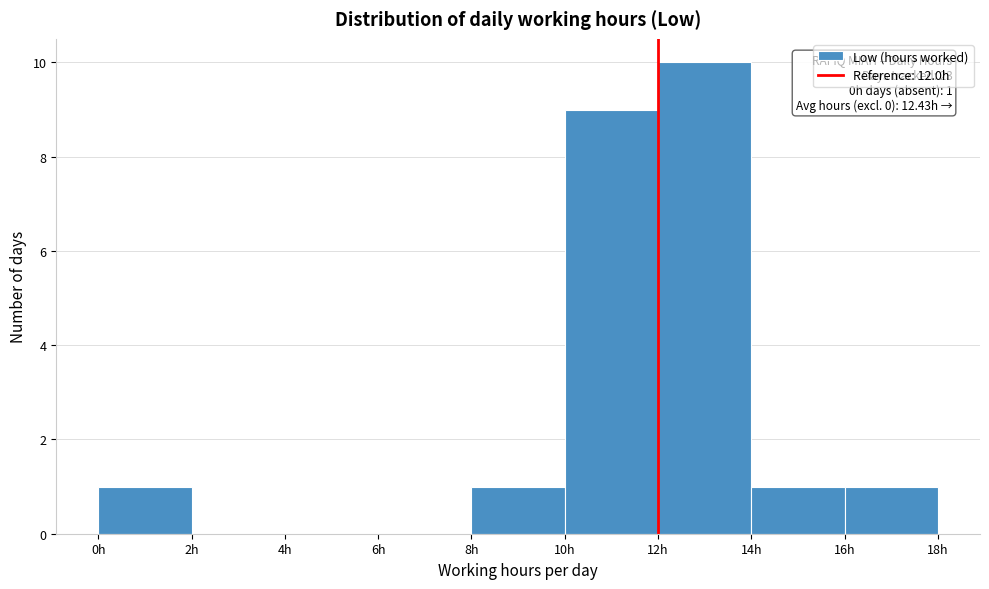

Over which range of the x-axis is the bar tallest?

12 to 14